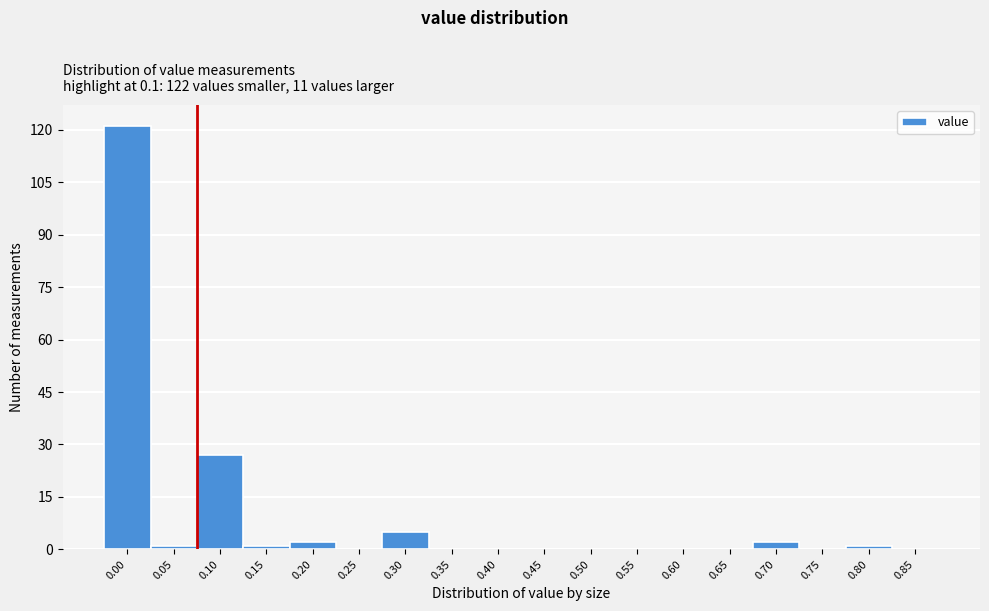

Reading left to right, extract all data points from this chart.

0.00=121	0.05=1	0.10=27	0.15=1	0.20=2	0.25=0	0.30=5	0.35=0	0.40=0	0.45=0	0.50=0	0.55=0	0.60=0	0.65=0	0.70=2	0.75=0	0.80=1	0.85=0